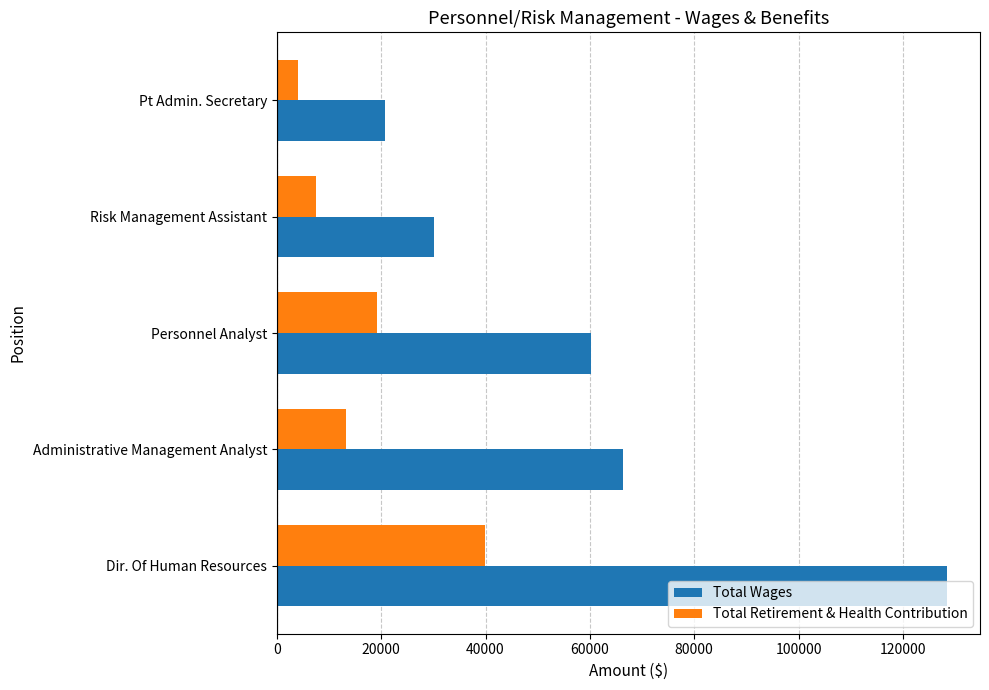

Which series has the largest range (max minus min)?

Total Wages